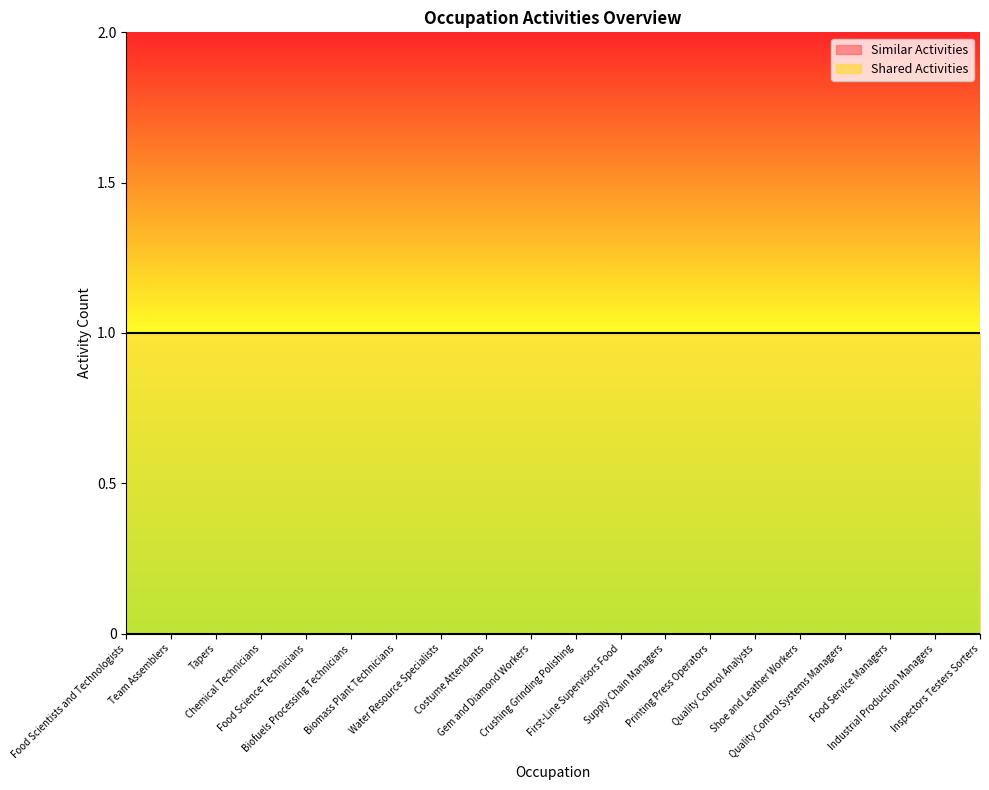

Where is Shared Activities nearest to the value 1?

Food Scientists and Technologists